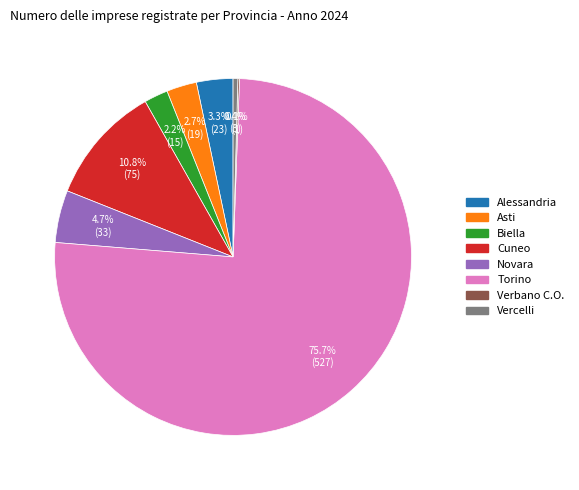

Is Cuneo the majority of the pie?

No